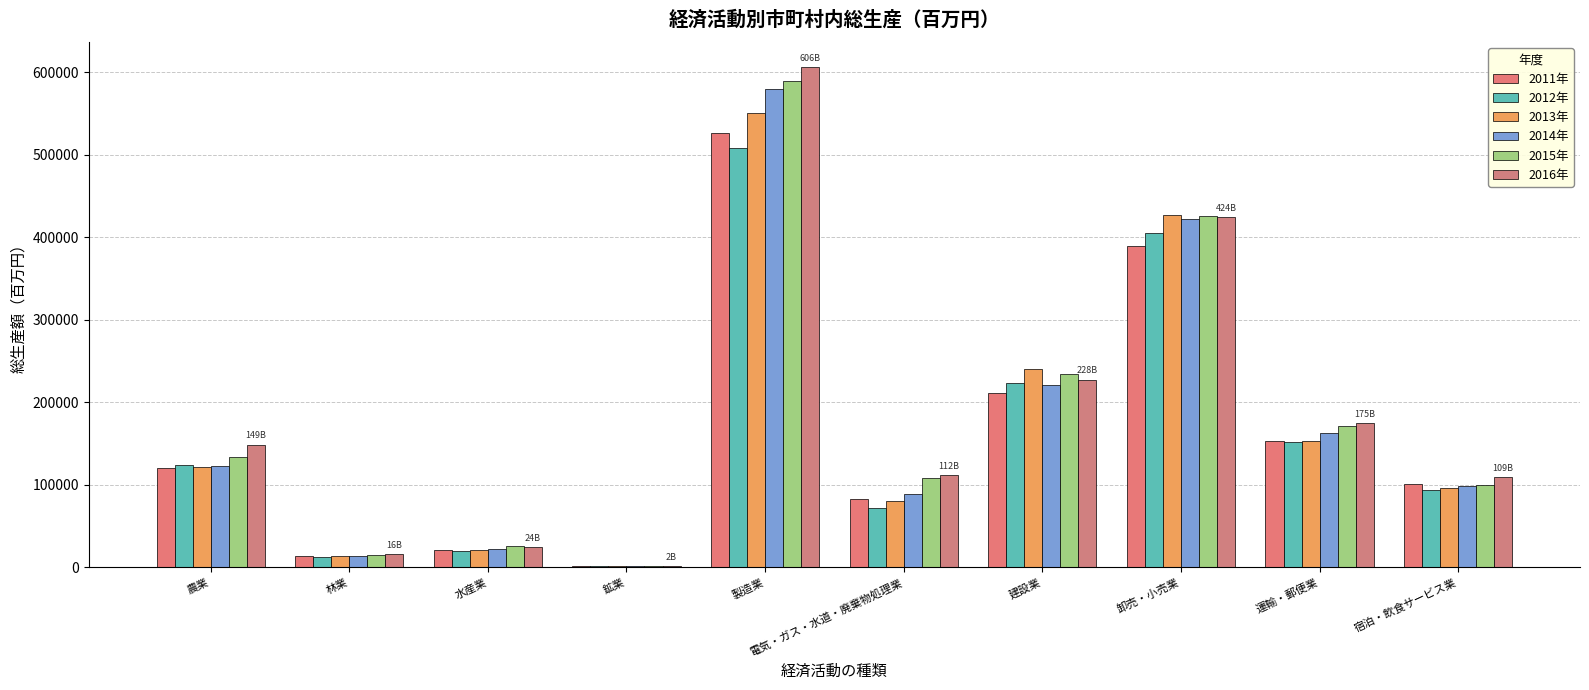

Reading right to left, transcribe all the data shown in this chart.

2011年: 101043.3	152859.2	389371.4	211001.0	82979.9	526587.2	1784.1	20474.7	13395.4	120179.7
2012年: 93143.4	151554.5	405156.7	223515.2	72445.1	508504.2	1690.4	19554.9	12670.9	123997.9
2013年: 96670.7	153488.2	426592.5	240804.6	80469.5	550786.5	1939.2	21148.5	13328.7	121928.8
2014年: 98588.3	162581.4	422075.4	221054.0	88442.1	579501.6	2110.1	21763.5	13993.7	123326.9
2015年: 99276.9	171784.9	426006.7	234548.9	107729.8	589915.8	2009.2	25720.3	14699.1	133670.5
2016年: 109004.7	175050.0	424106.1	227600.4	111916.2	606257.6	1658.6	24209.2	15722.1	148817.9